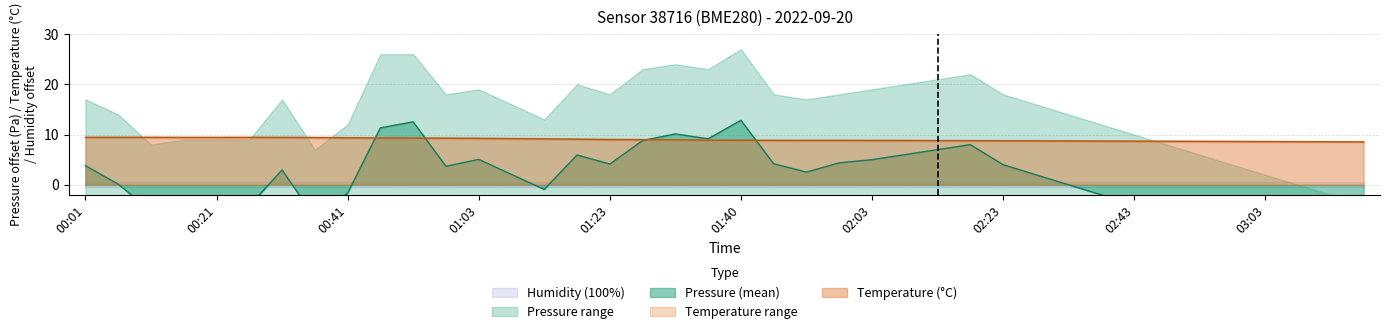

True or false: Temperature (°C) has a value of 8.8 at 02:23.

True